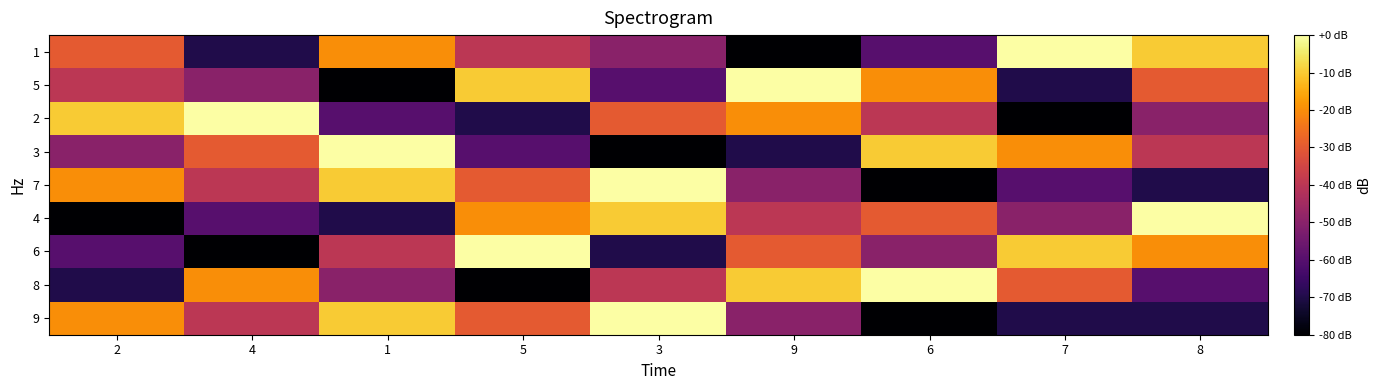

What is the total value across all series at 5?

-340